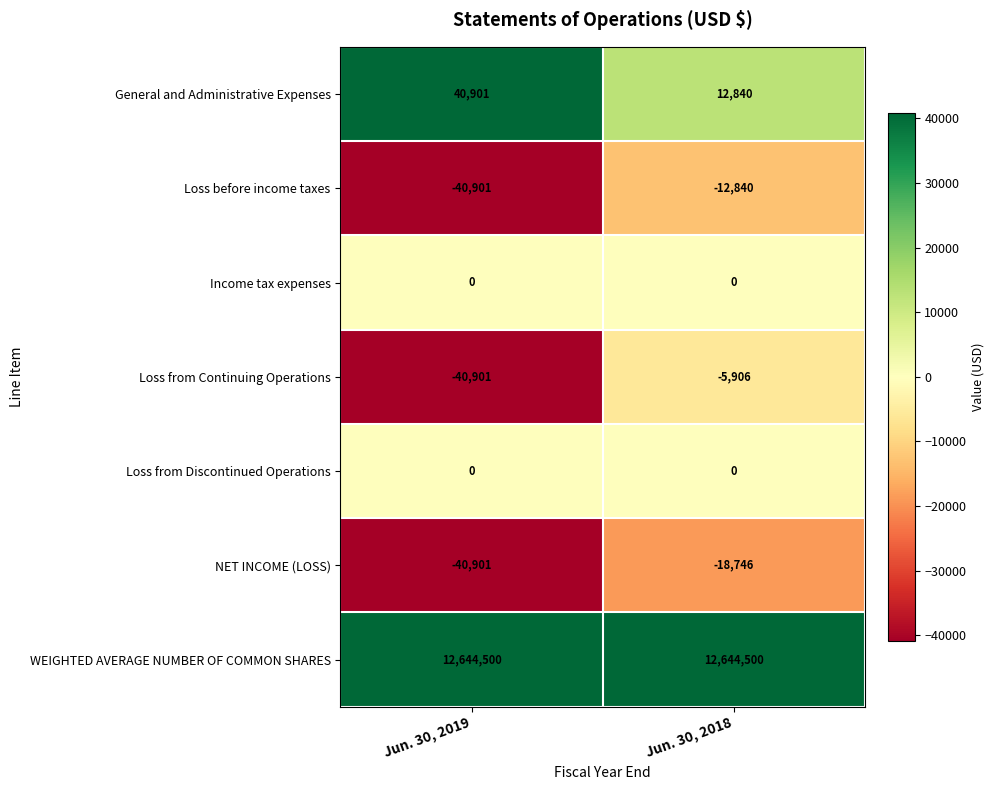

What is the sum of all Loss from Continuing Operations values?

-46807